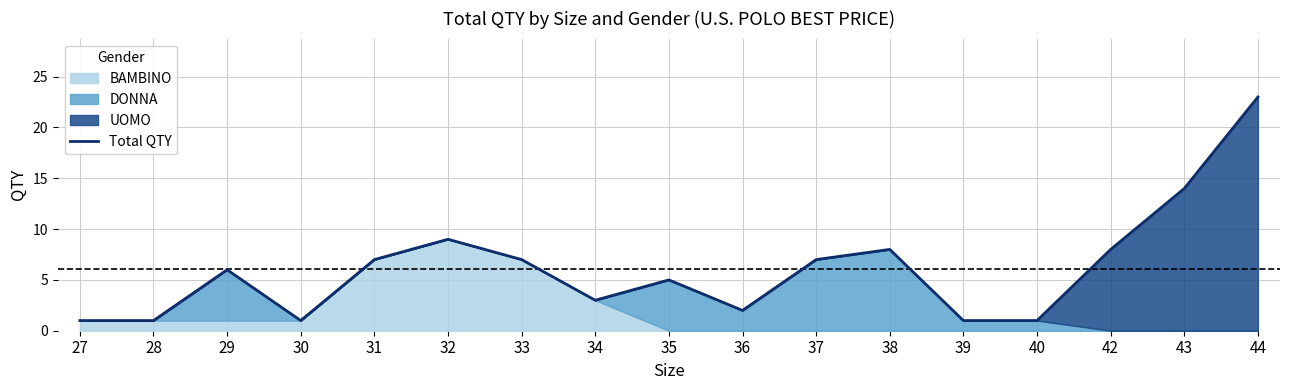

Rank the categories by value from highest to lowest.

44, 43, 32, 38, 42, 31, 33, 37, 29, 35, 34, 36, 27, 28, 30, 39, 40